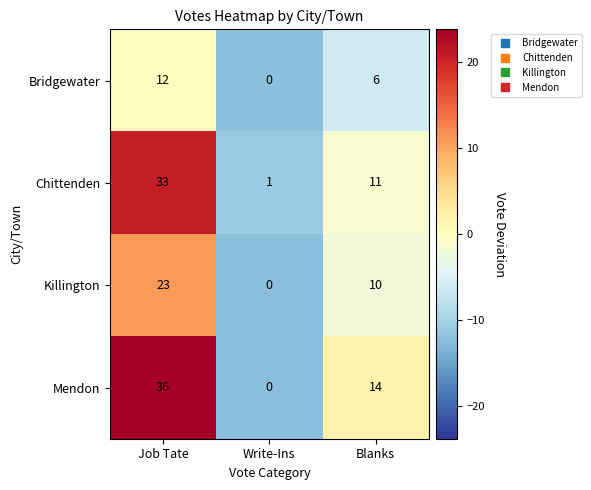

What is the total value across all series at Blanks?

41